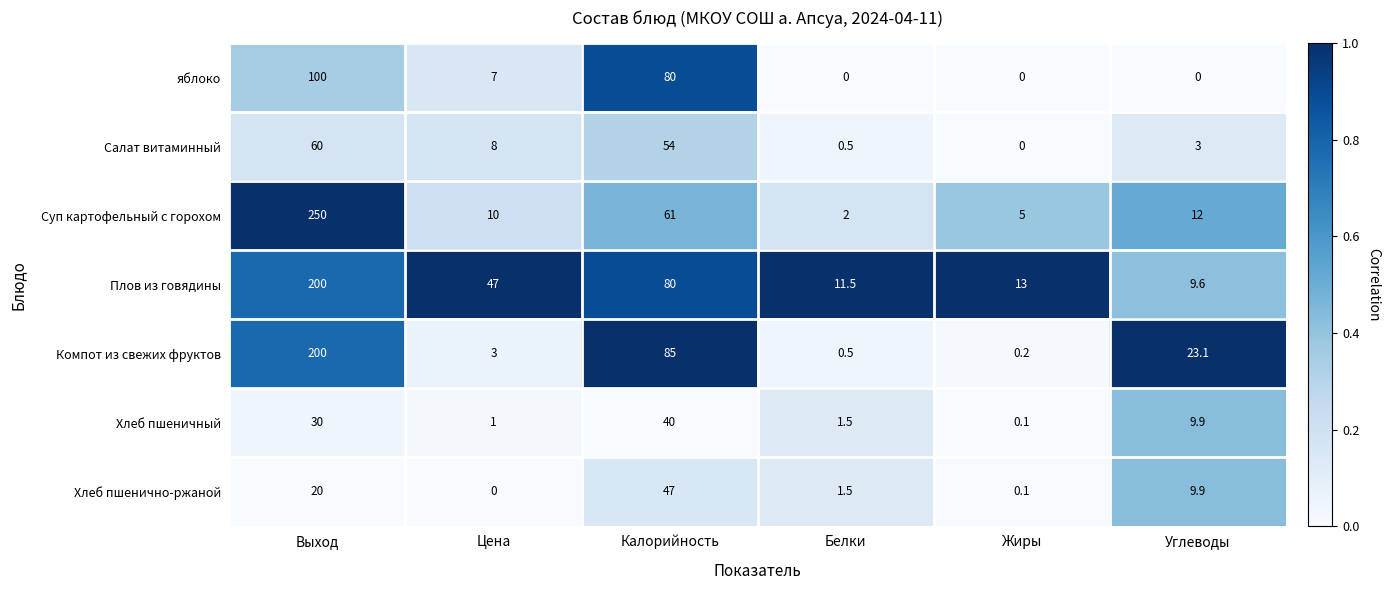

Which series has the largest range (max minus min)?

Суп картофельный с горохом